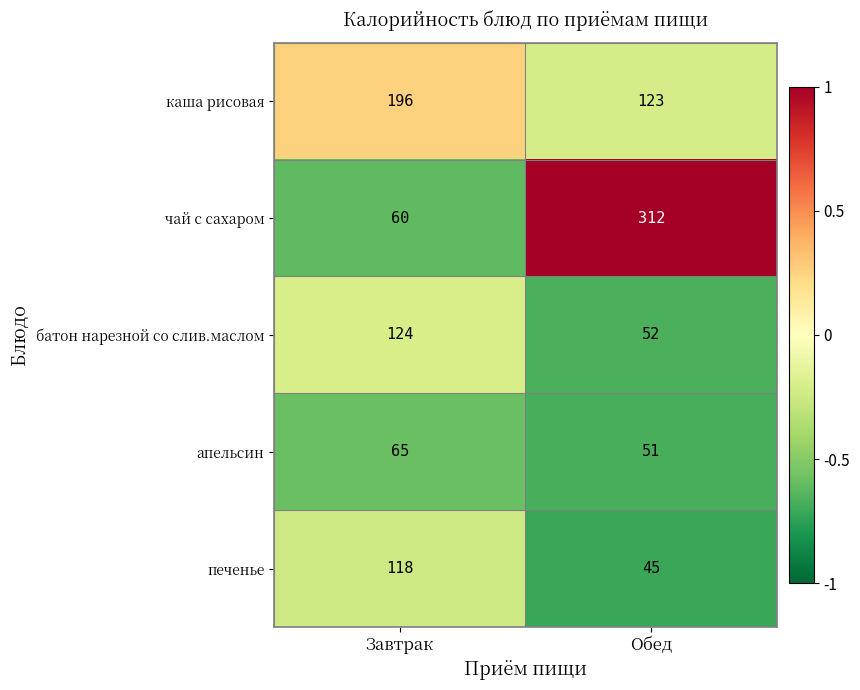

At Завтрак, list the series in order from largest to smallest.

каша рисовая, батон нарезной со слив.маслом, печенье, апельсин, чай с сахаром